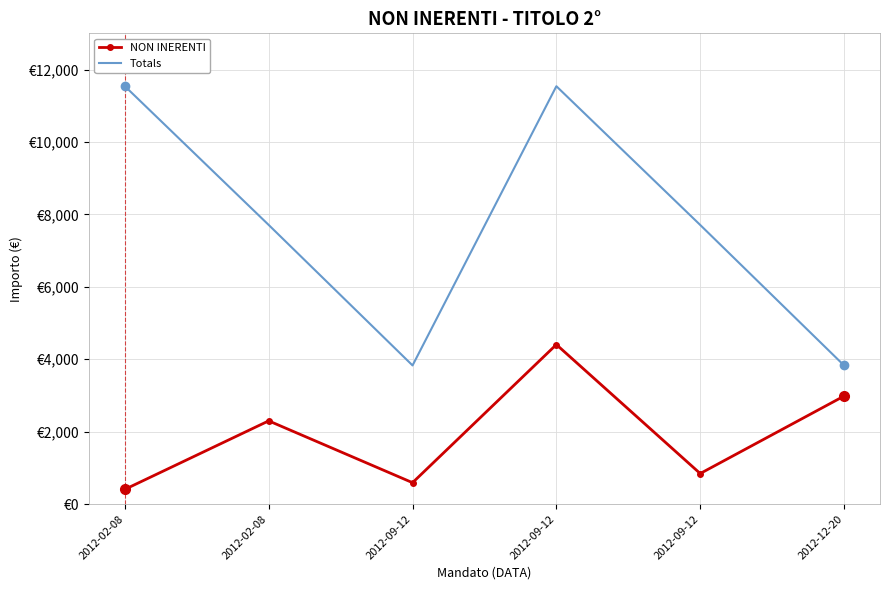

Which series has the largest range (max minus min)?

Totals